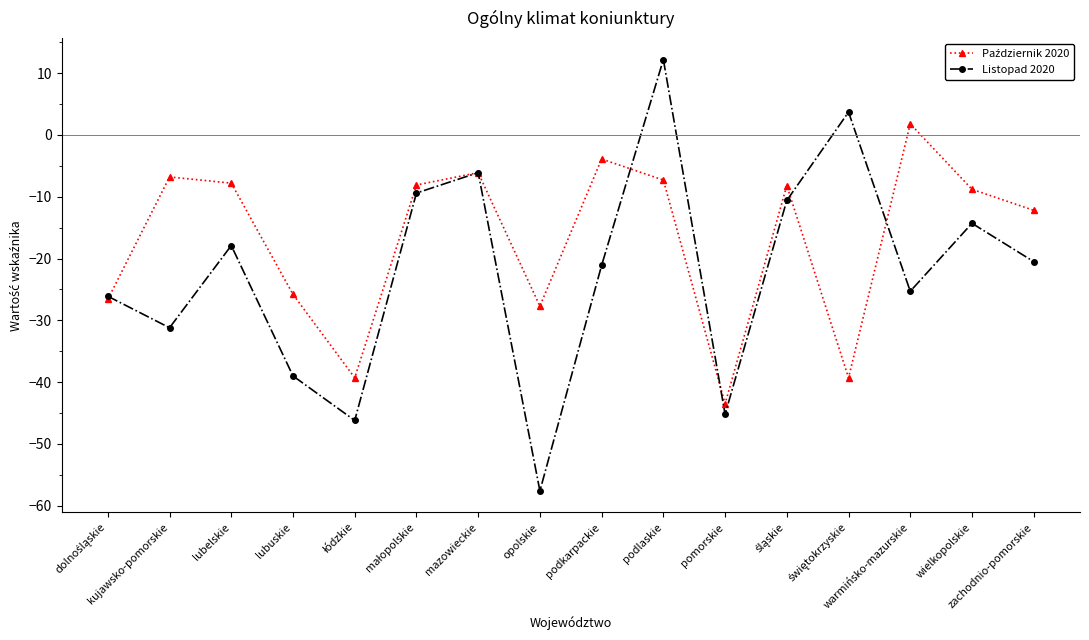

Which series has the widest spread of values?

Listopad 2020